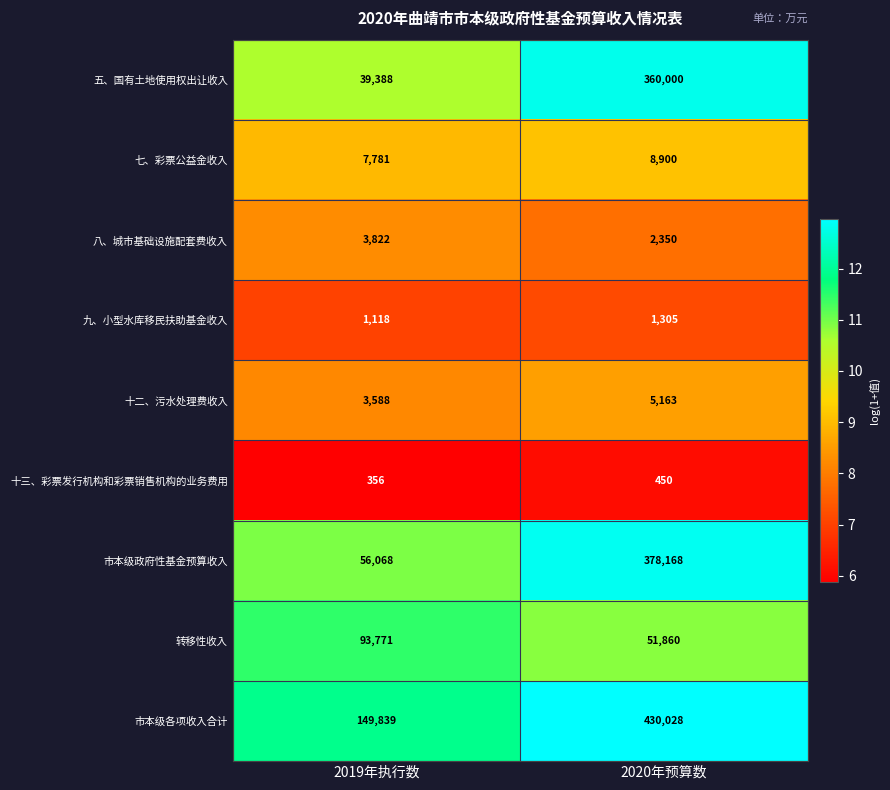

What is the difference between the maximum and minimum values in the 八、城市基础设施配套费收入 series?

1472